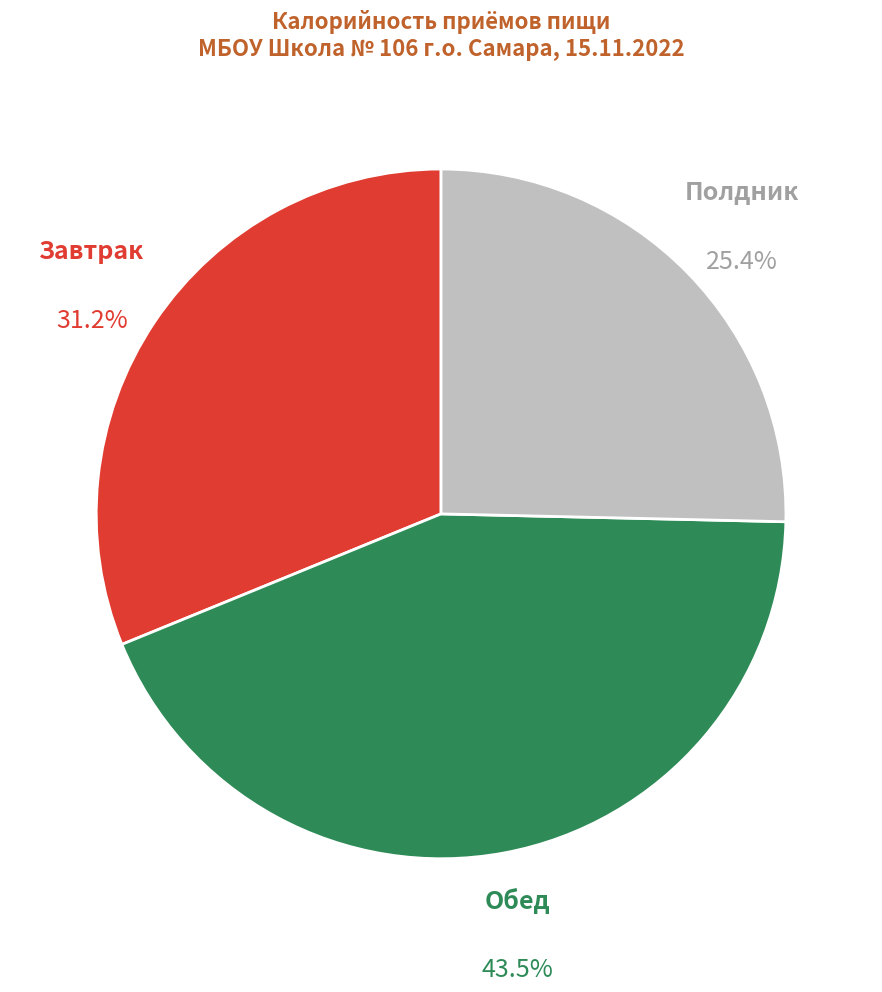

Count the number of slices in the pie.

3